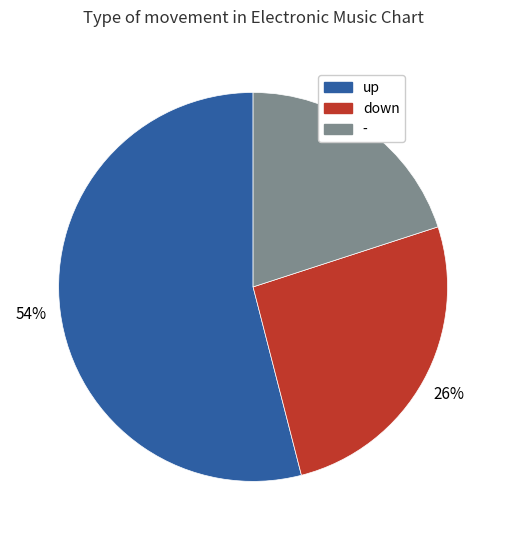

Count the number of slices in the pie.

3